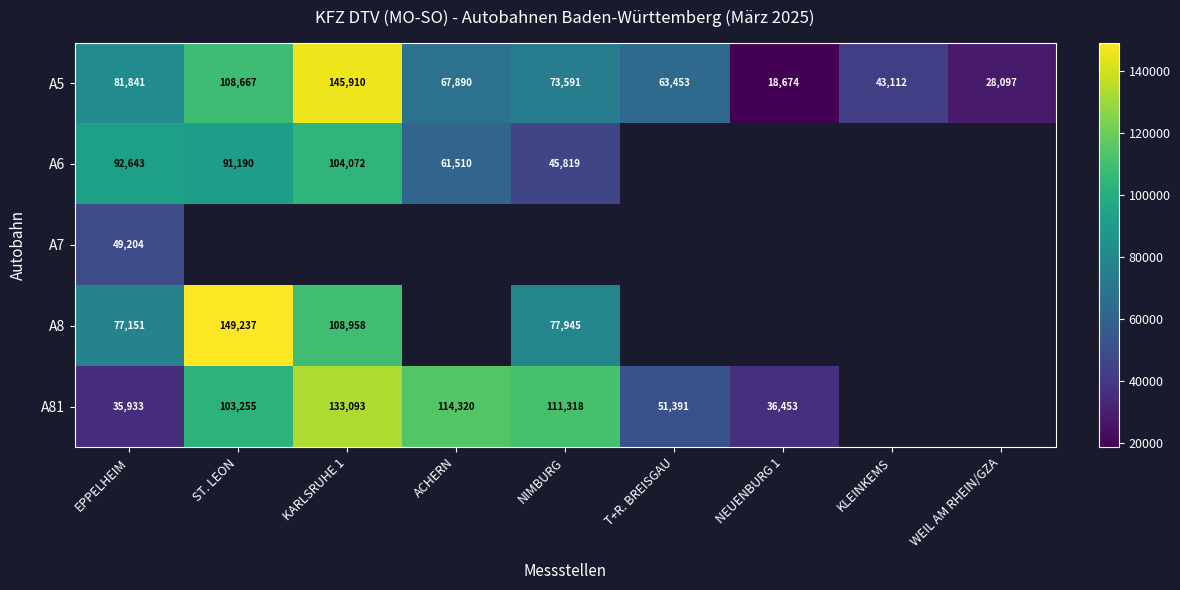

What is the sum of the A8 values at NIMBURG and KARLSRUHE 1?

186903